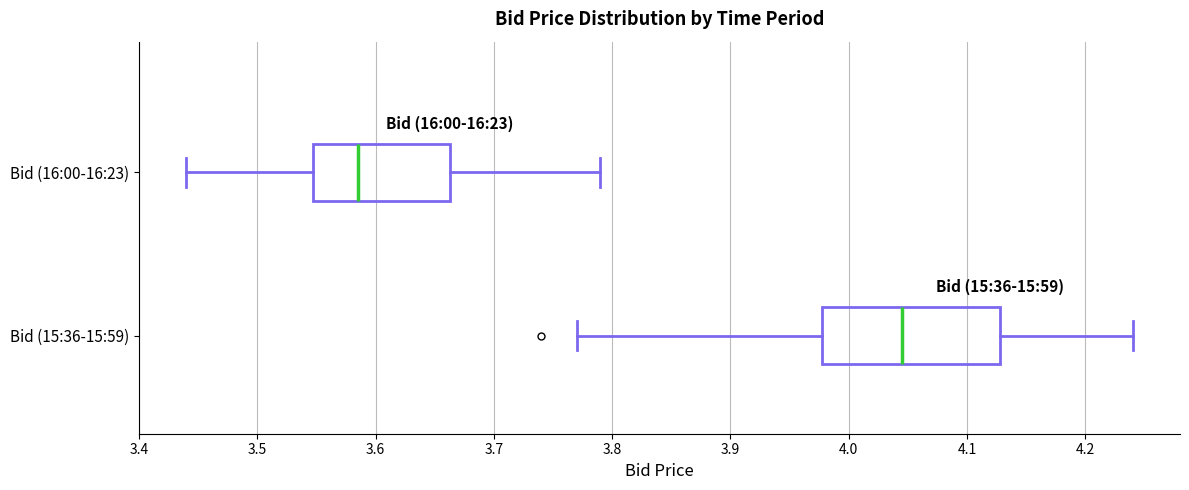

Reading bottom to top, transcribe this box plot: for each box, give where its median line is, the range the box spans, and where its two whiskers end, as read against the x-axis. The values are not printed on the chart, so give them approximately, as read against the axis.

Bid (15:36-15:59): median 4.05, box 3.98 to 4.13, whiskers 3.77 to 4.24
Bid (16:00-16:23): median 3.59, box 3.55 to 3.66, whiskers 3.44 to 3.79